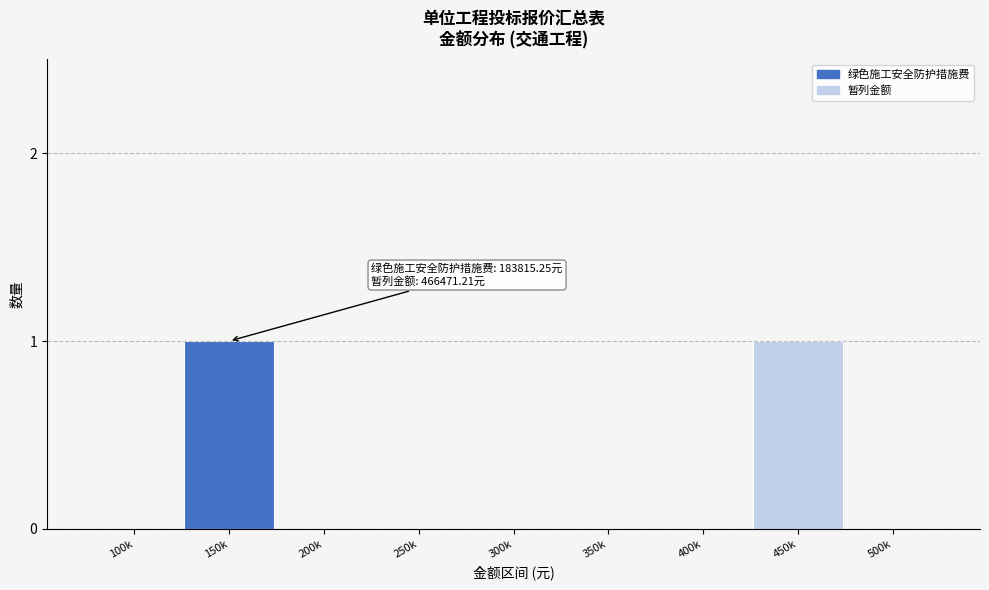

Reading left to right, extract all data points from this chart.

100k=0	150k=1	200k=0	250k=0	300k=0	350k=0	400k=0	450k=1	500k=0